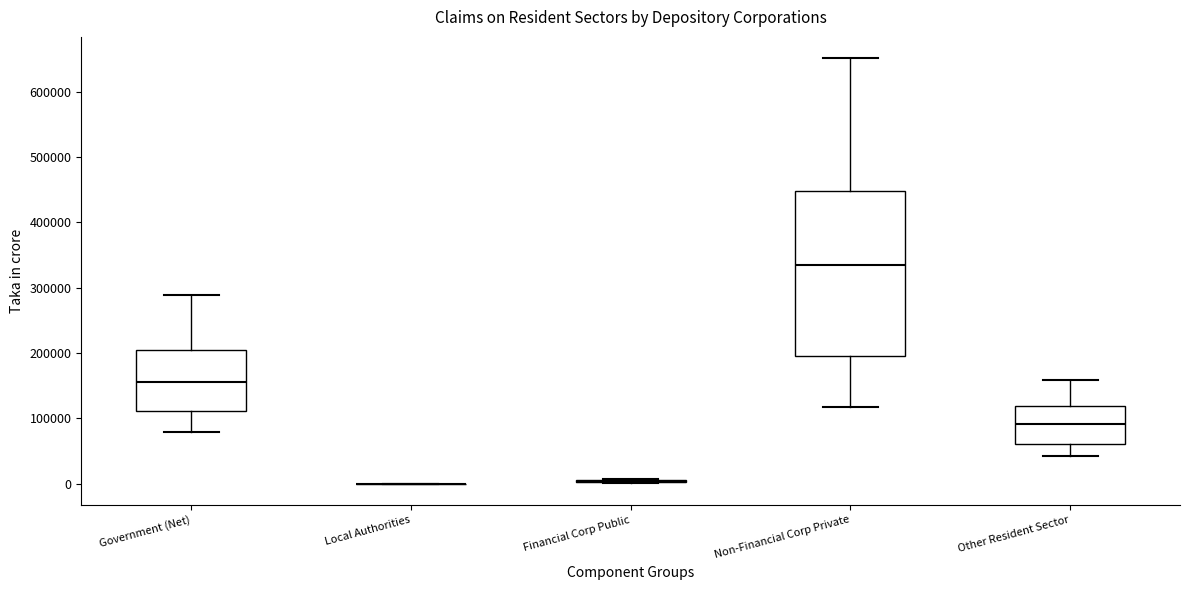

Reading left to right, transcribe this box plot: for each box, give where its median line is, the range the box spans, and where its two whiskers end, as read against the y-axis. The values are not printed on the chart, so give them approximately, as read against the axis.

Government (Net): median 160000, box 110000 to 200000, whiskers 80000 to 290000
Local Authorities: box collapsed to a line at 0, whiskers 0 to 0
Financial Corp Public: box collapsed to a line at 0, whiskers 0 to 10000
Non-Financial Corp Private: median 330000, box 200000 to 450000, whiskers 120000 to 650000
Other Resident Sector: median 90000, box 60000 to 120000, whiskers 40000 to 160000